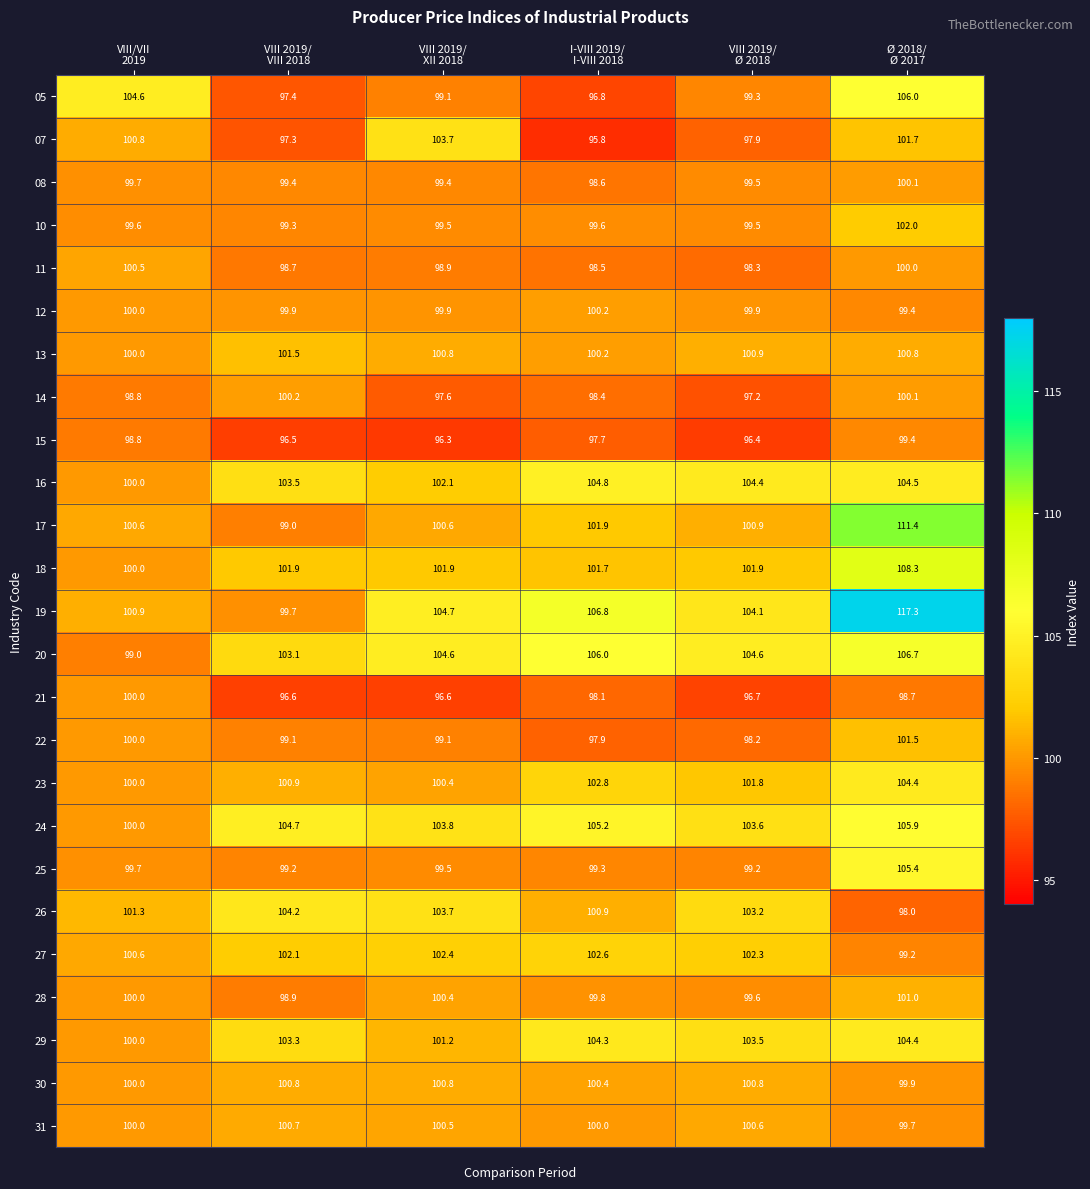

What is the highest value of the 21 series?

100.0